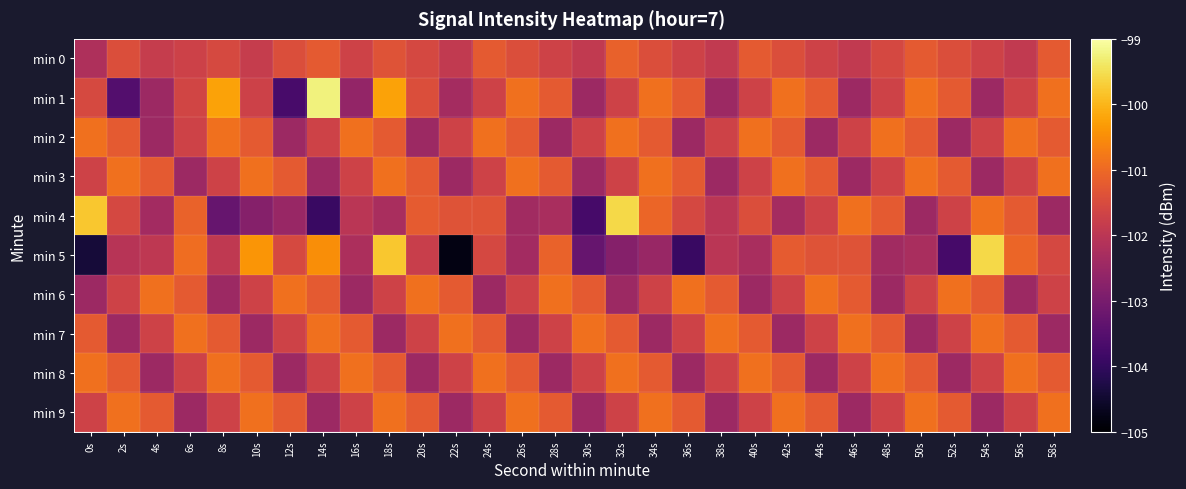

At which category is the sum across all series the highest?

18s